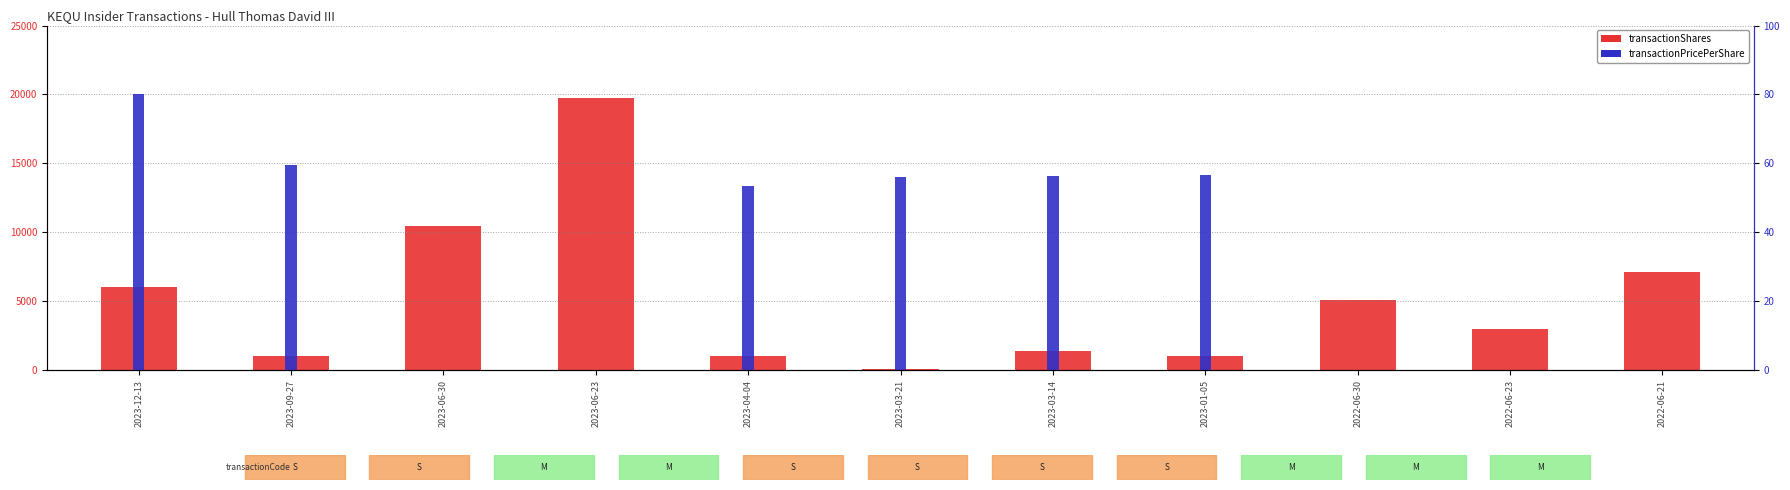

Reading left to right, list all the values displayed in this chart.

transactionShares: 2023-12-13=6000.0	2023-09-27=1000.0	2023-06-30=10453.0	2023-06-23=19733.0	2023-04-04=991.0	2023-03-21=100.0	2023-03-14=1409.0	2023-01-05=1000.0	2022-06-30=5096.0	2022-06-23=2980.0	2022-06-21=7138.0
transactionPricePerShare: 2023-12-13=80.0	2023-09-27=59.6	2023-06-30=0.0	2023-06-23=0.0	2023-04-04=53.4	2023-03-21=56.1	2023-03-14=56.3	2023-01-05=56.7	2022-06-30=0.0	2022-06-23=0.0	2022-06-21=0.0